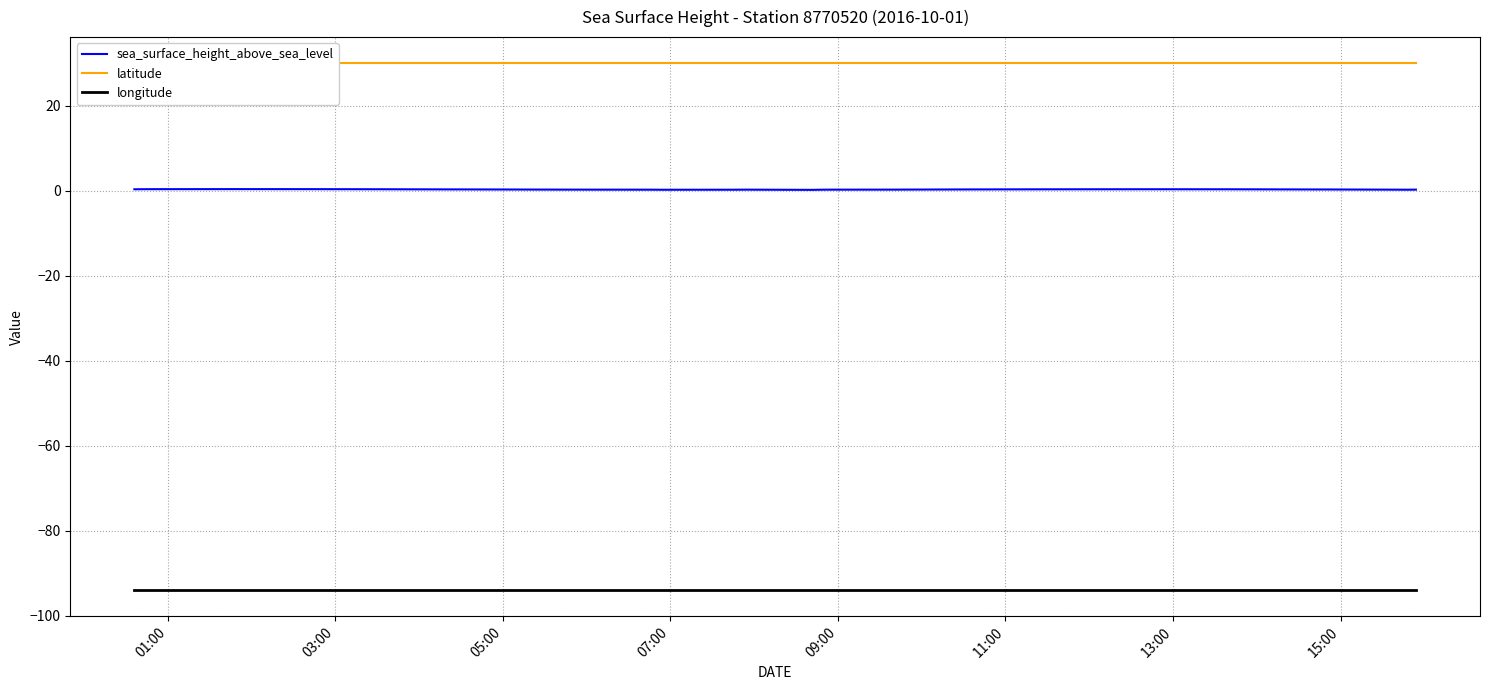

What is the minimum value for longitude?

-93.9